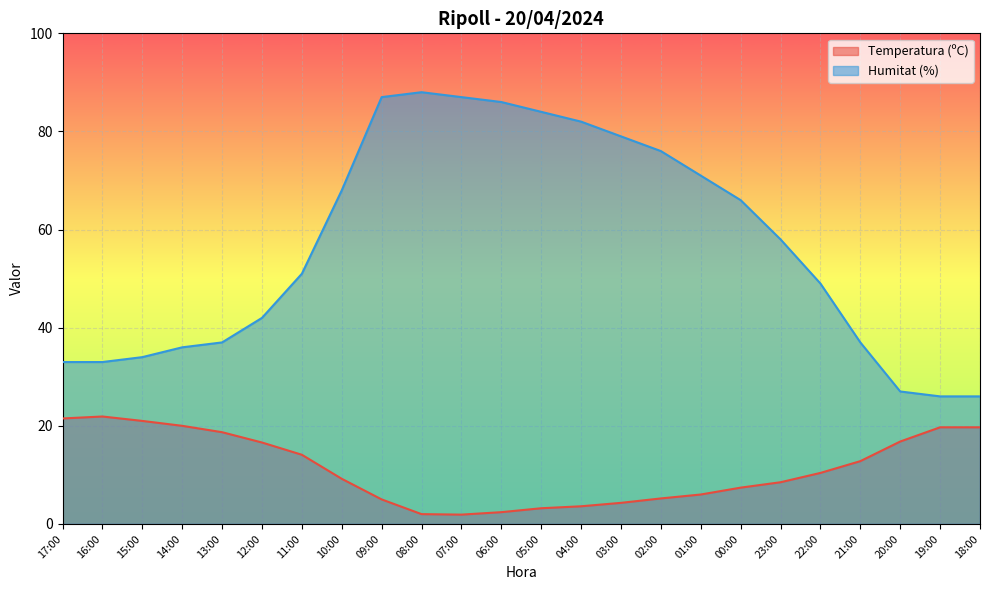

How many lines are shown in the chart?

2